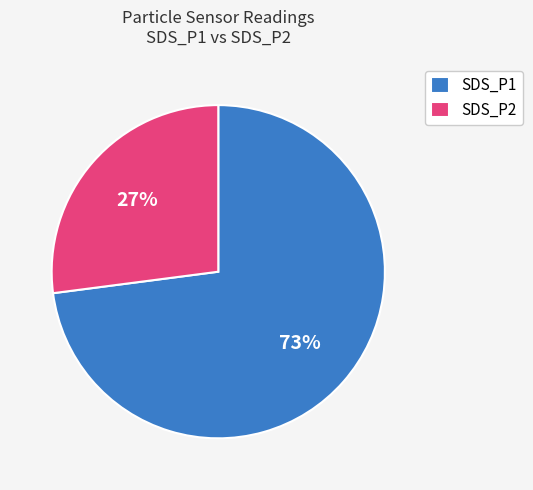

What is the ratio of the value at SDS_P1 to the value at SDS_P2?

2.7